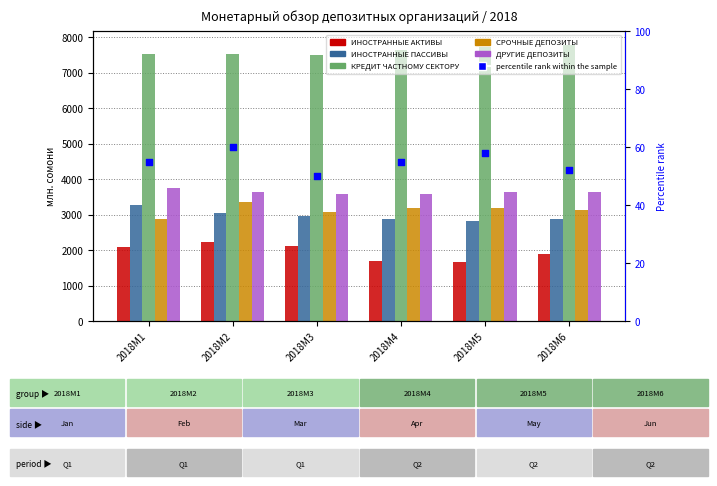

Which series has the widest spread of Y values?

ИНОСТРАННЫЕ АКТИВЫ